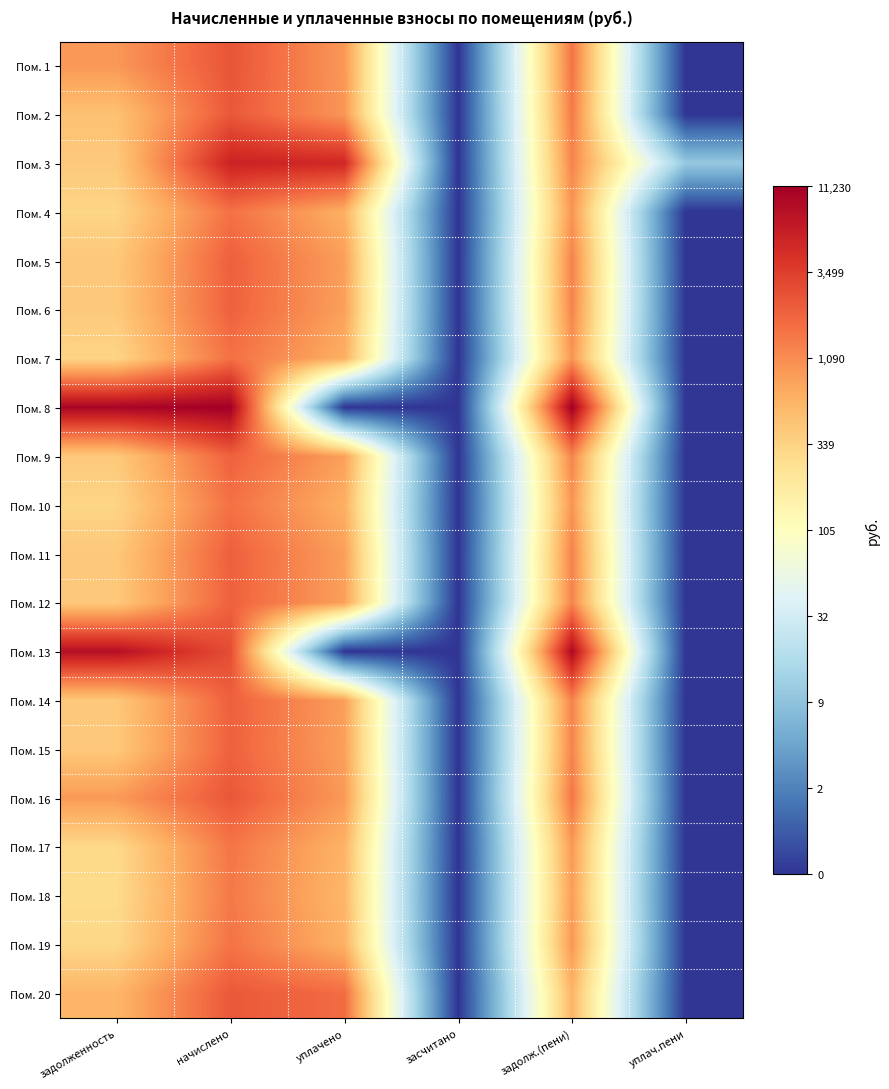

Count the number of data series in this chart.

20